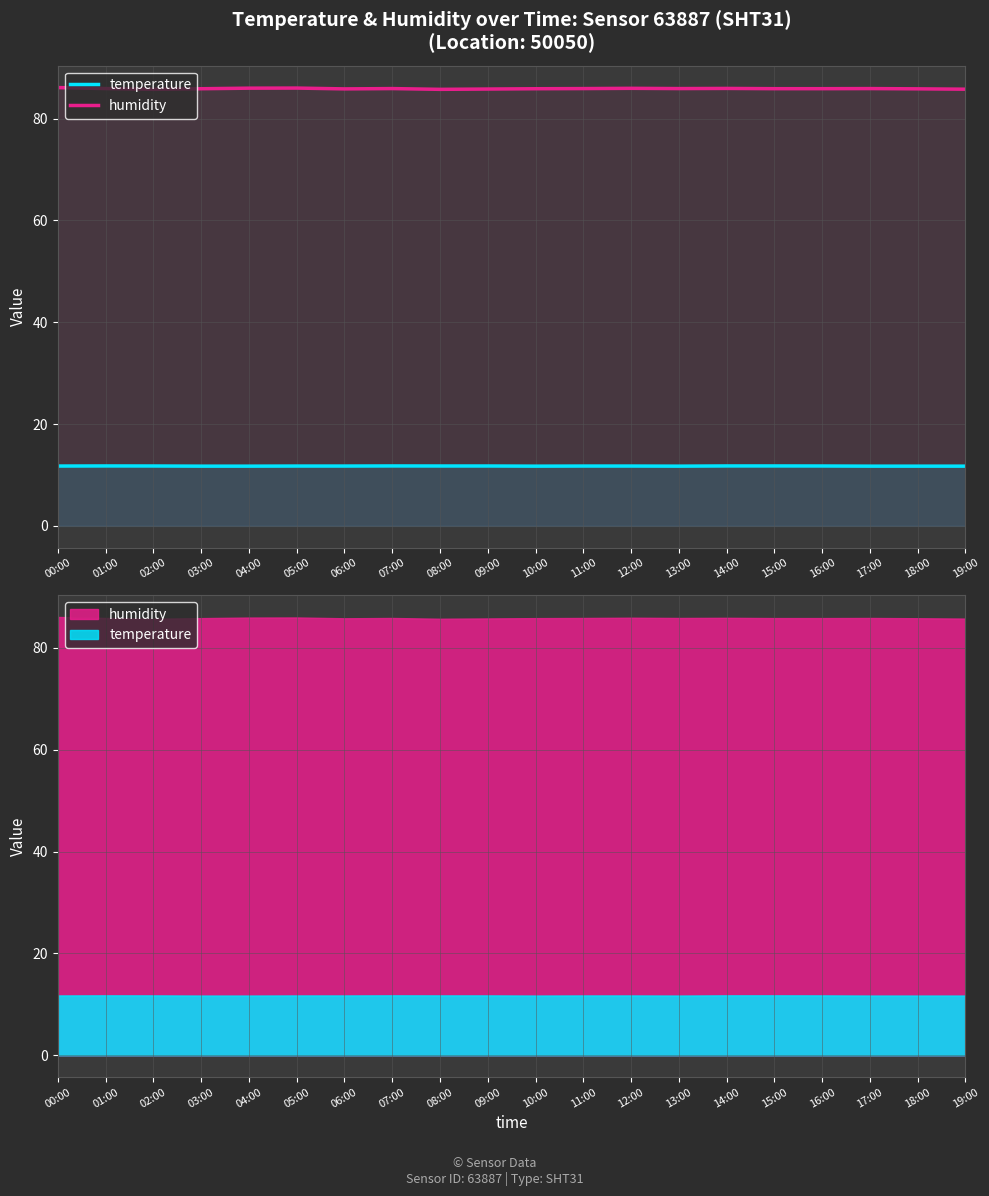

Rank the series at 06:00 from lowest to highest value.

temperature, humidity